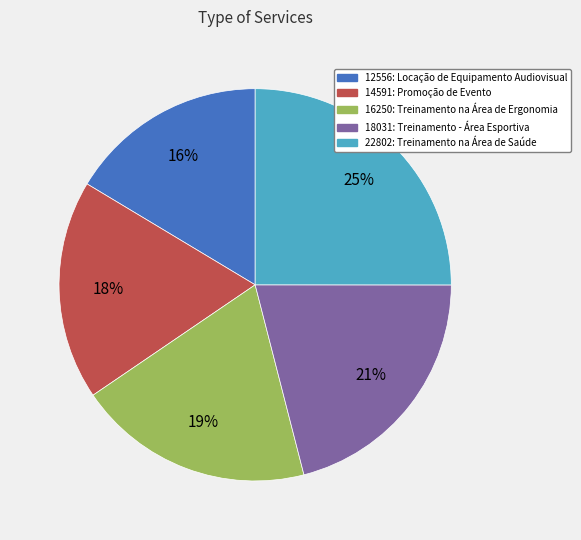

What is the smallest slice in the pie chart?

12556: Locação de Equipamento Audiovisual